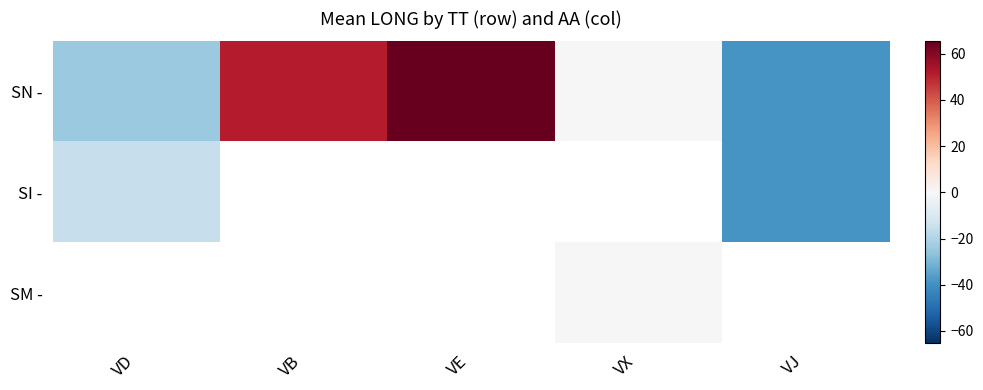

What is the greatest value displayed?

65.4